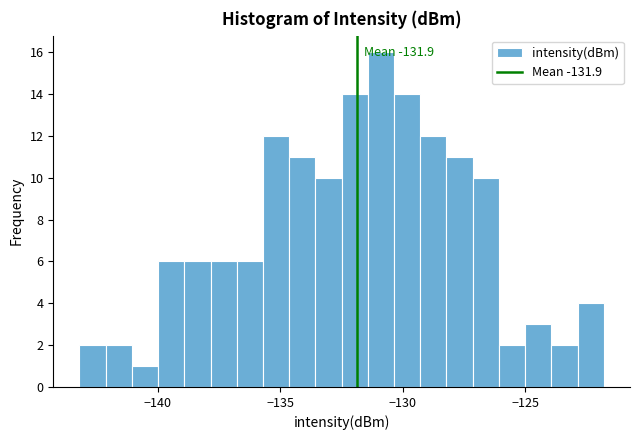

Read against the x-axis, roughly where is the centre of the tallest bar?

-131.0